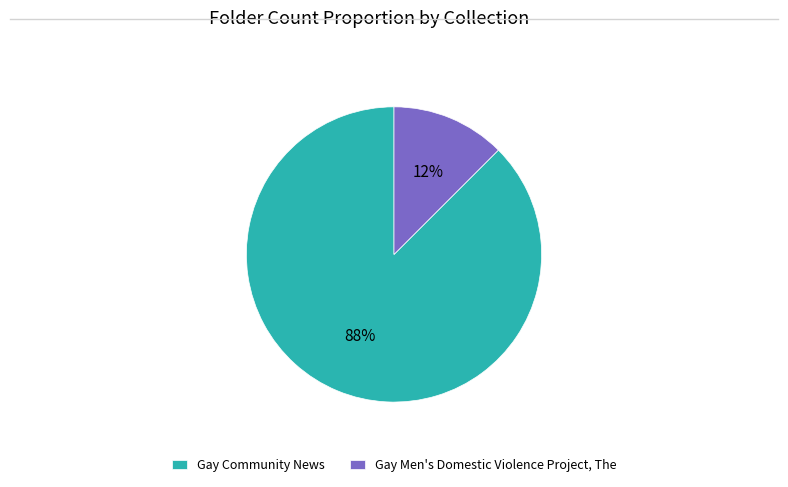

To the nearest percent, what is the combined percentage of Gay Men's Domestic Violence Project, The and Gay Community News?

100%